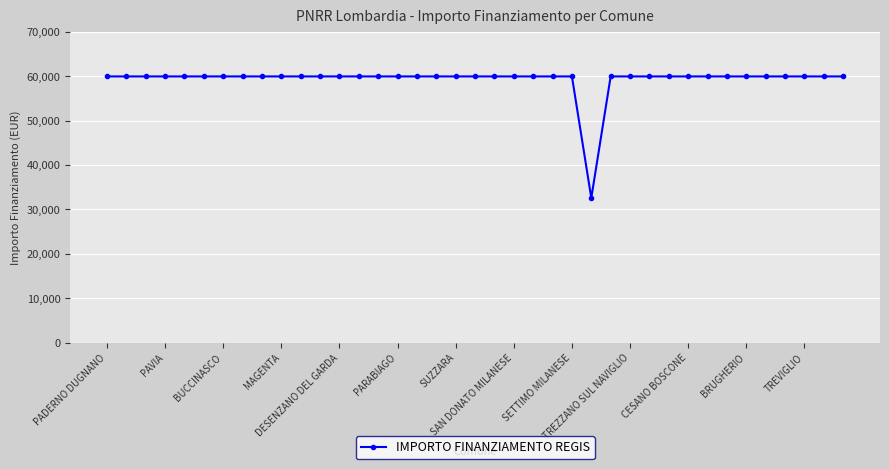

What is the value of the 13th point from the left?

59966